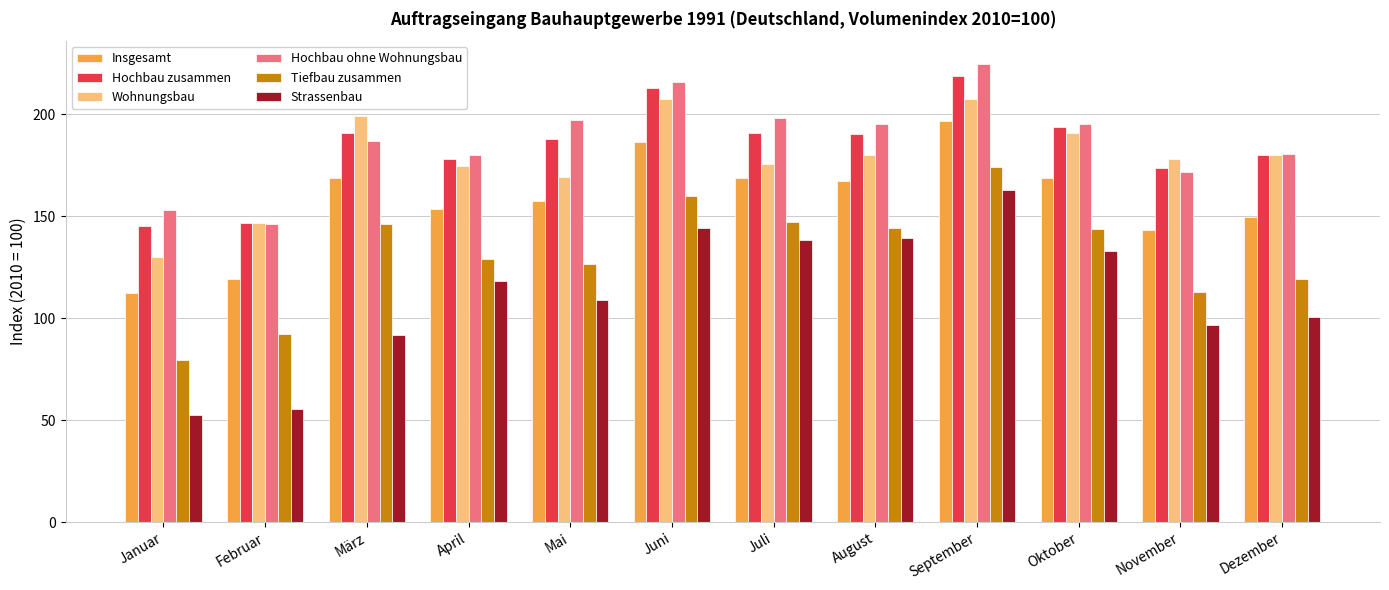

How many groups of bars are there?

12